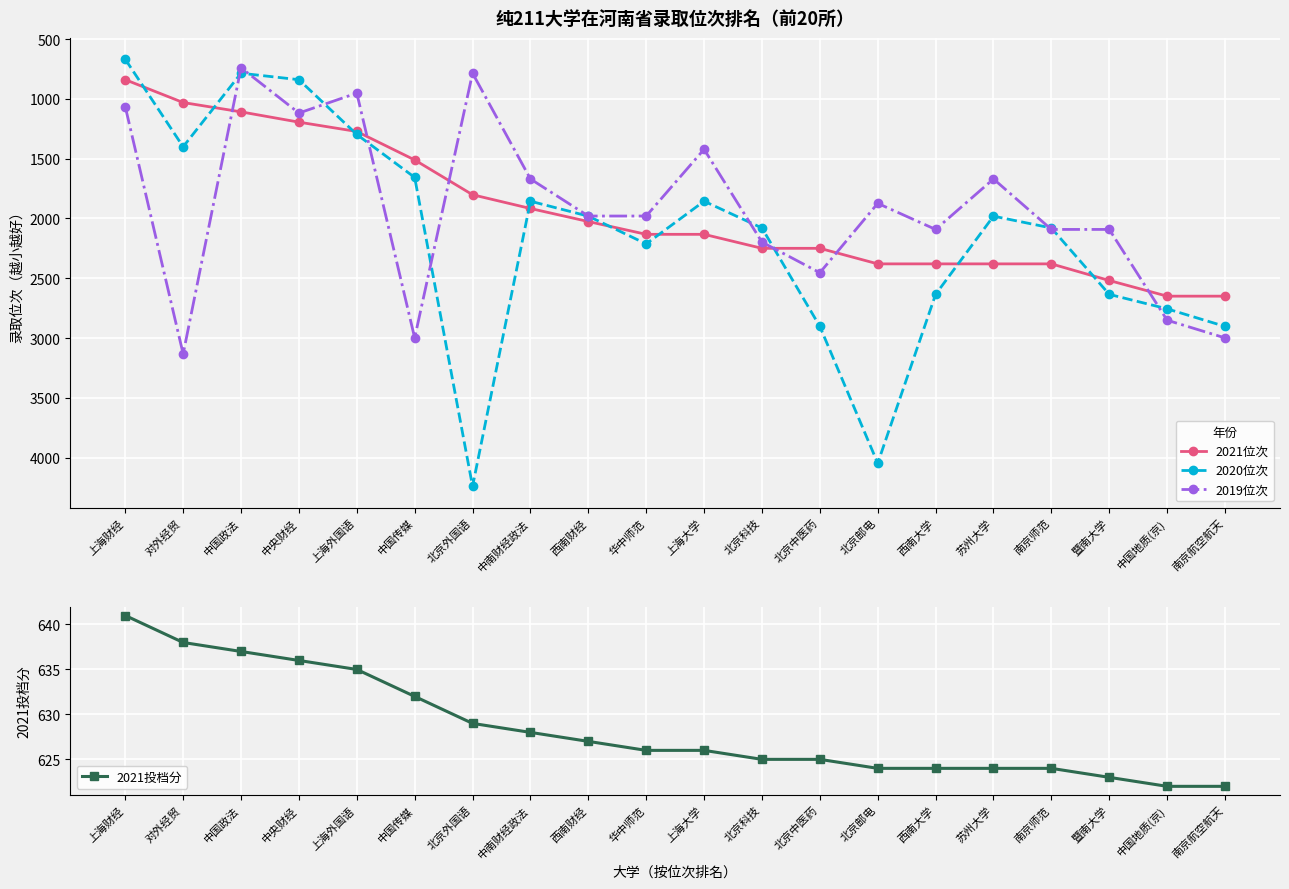

Which series has the largest range (max minus min)?

2020位次